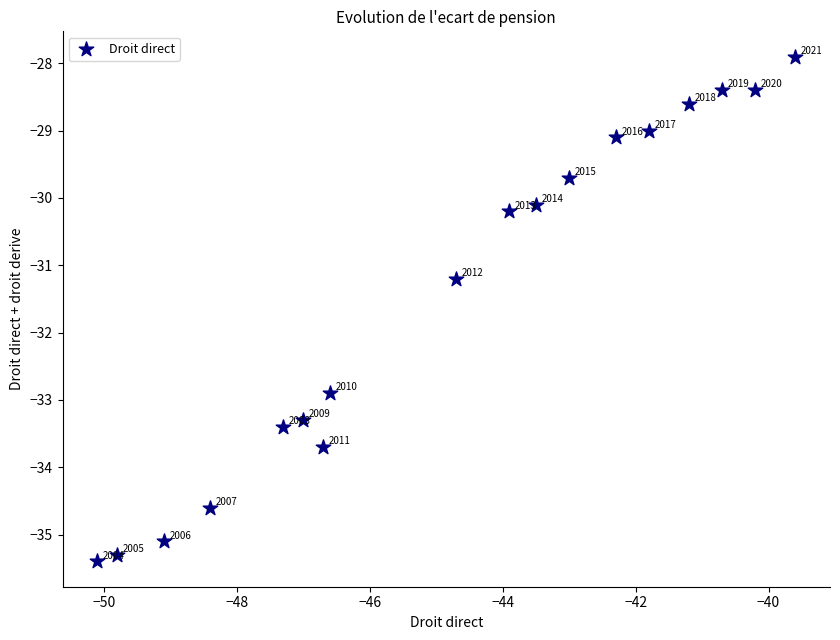

What is the range of Y values (max minus min)?

7.5